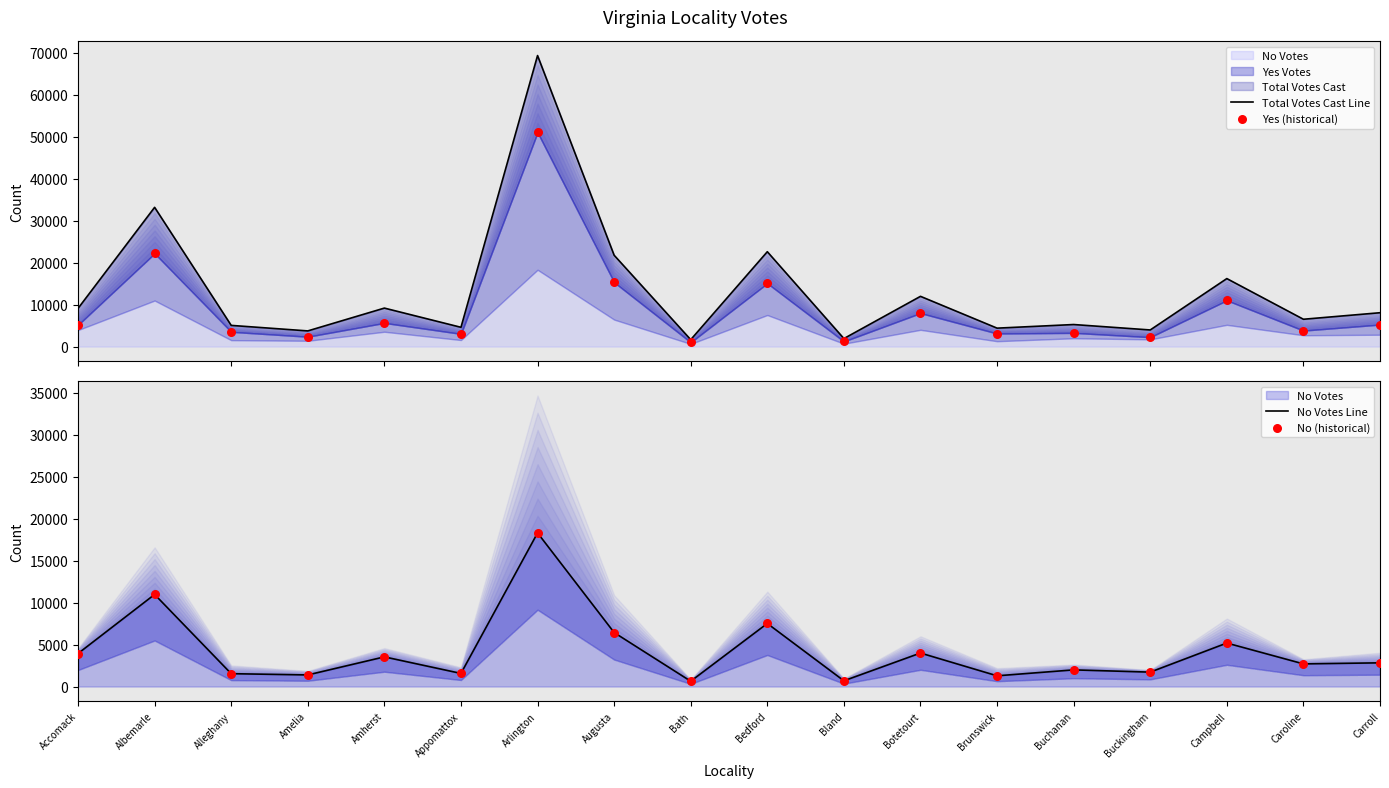

At which category is the sum across all series the highest?

Arlington